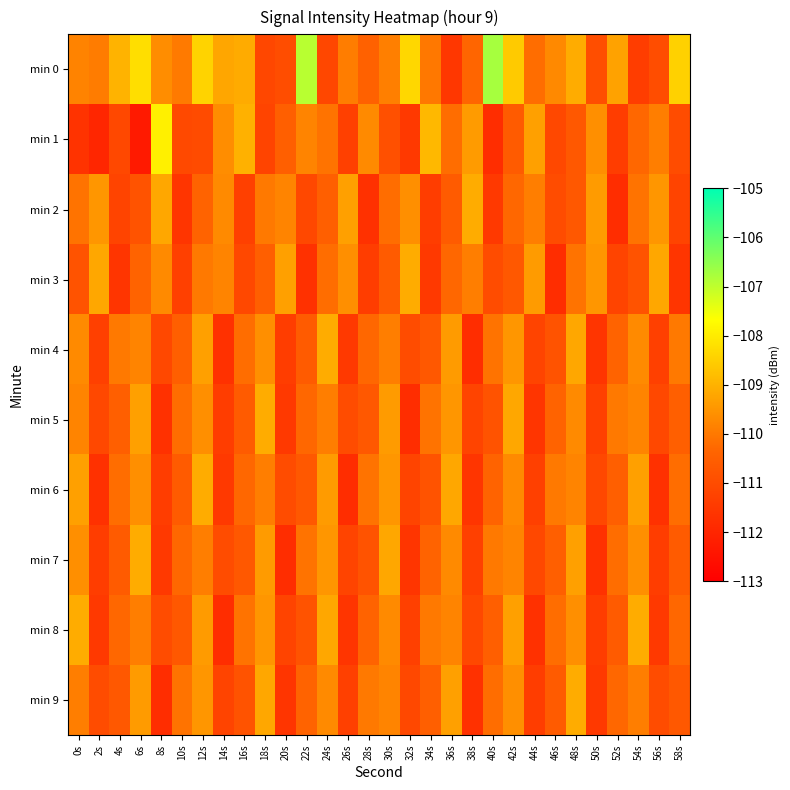

What is the total value across all series at 32s?

-1106.6